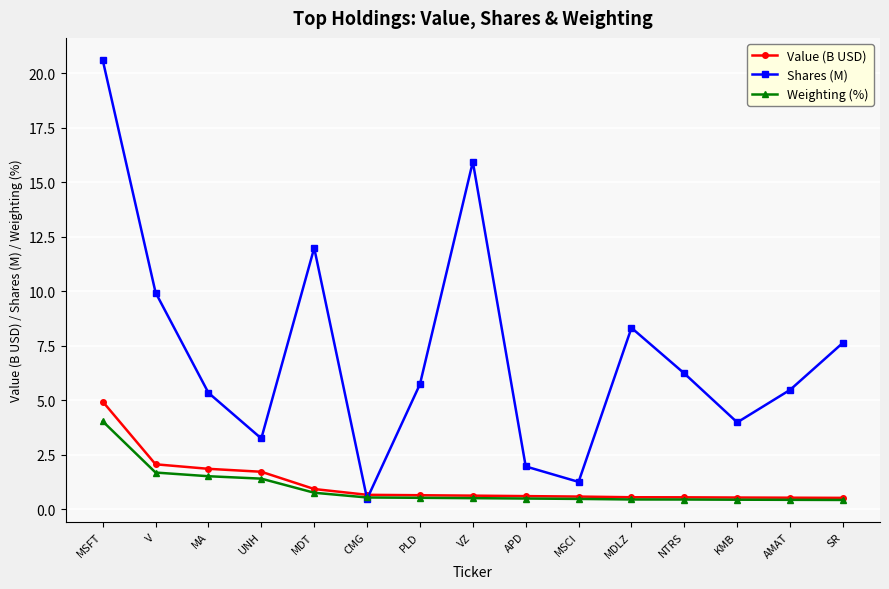

What is the average value of the Weighting (%) series?

0.9